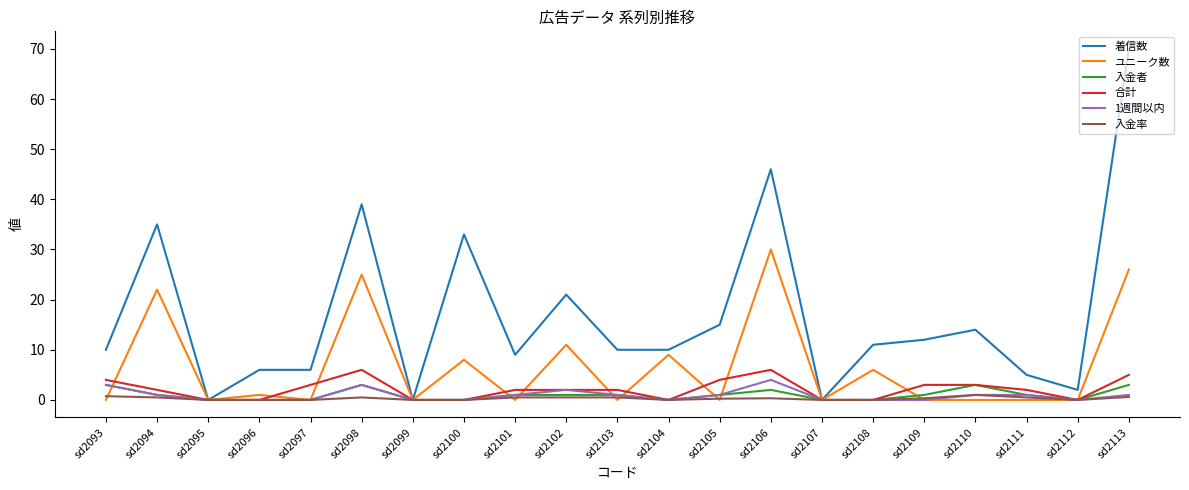

Which series changed the most between sd2099 and sd2113?

着信数